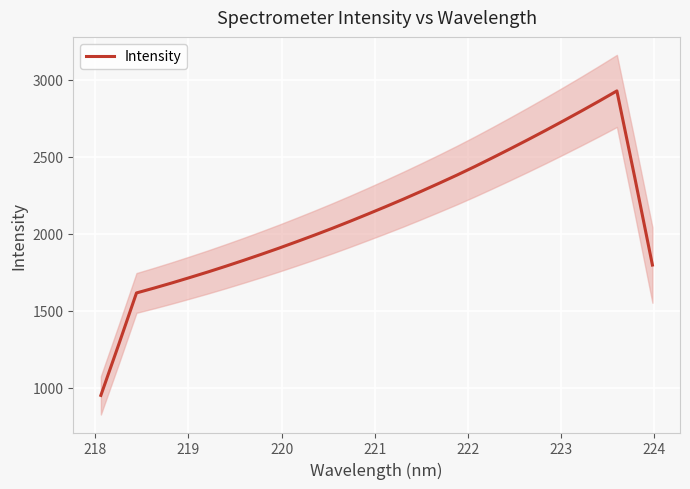

How many values are below 2126?

16